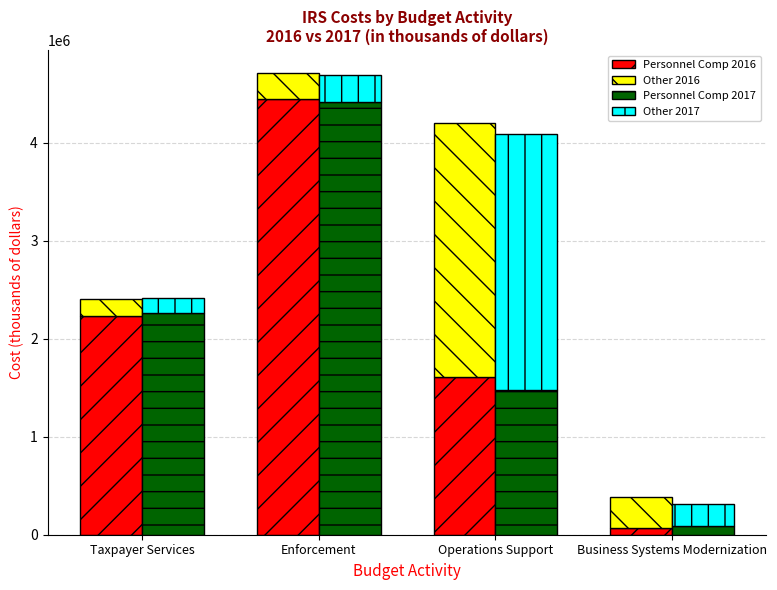

What are all the series names shown in the legend?

Personnel Comp 2016, Other 2016, Personnel Comp 2017, Other 2017